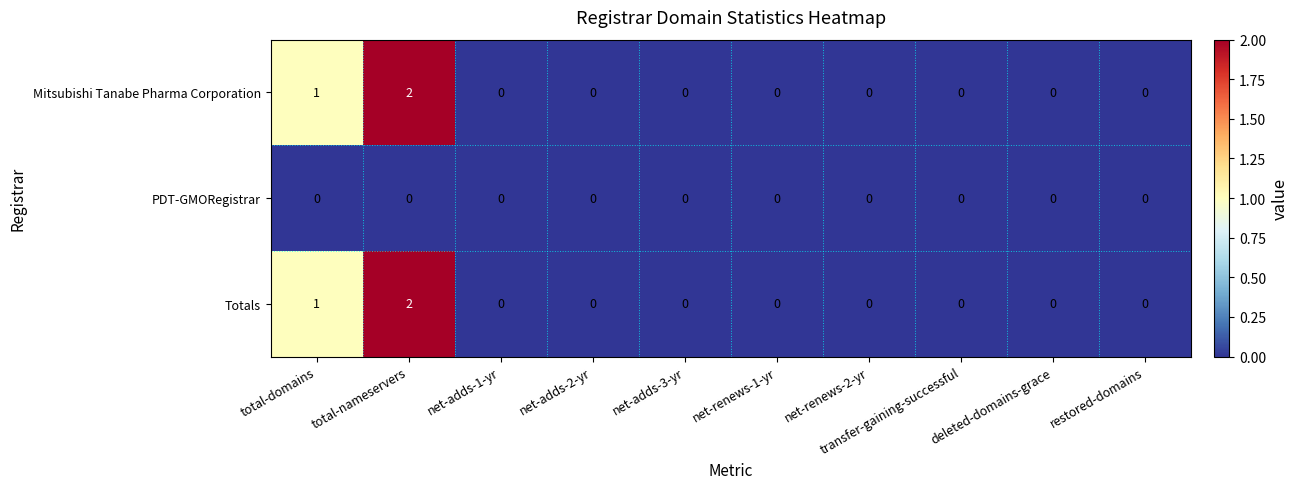

True or false: PDT-GMORegistrar has a value of 0 at net-adds-1-yr.

True